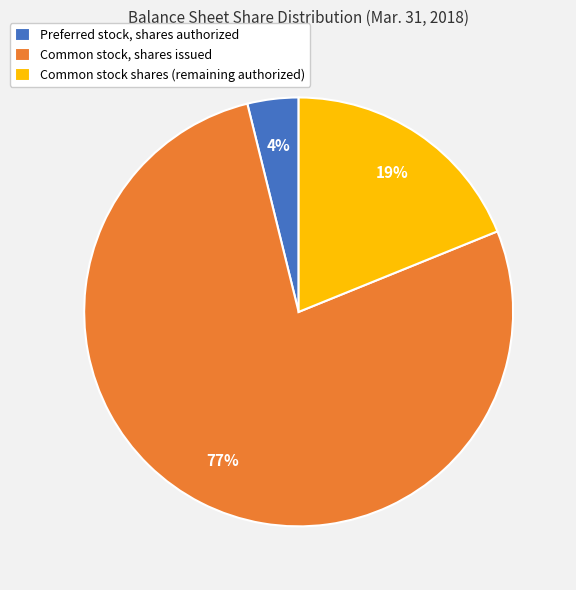

Is the sum of Preferred stock, shares authorized and Common stock, shares issued greater than half?

Yes